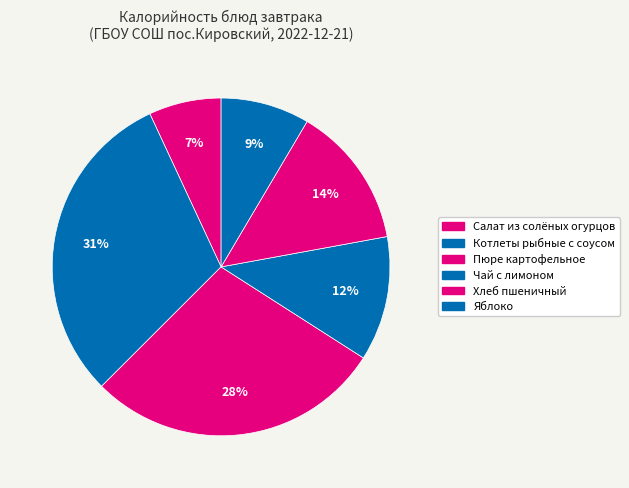

Is the sum of Хлеб пшеничный and Чай с лимоном greater than half?

No